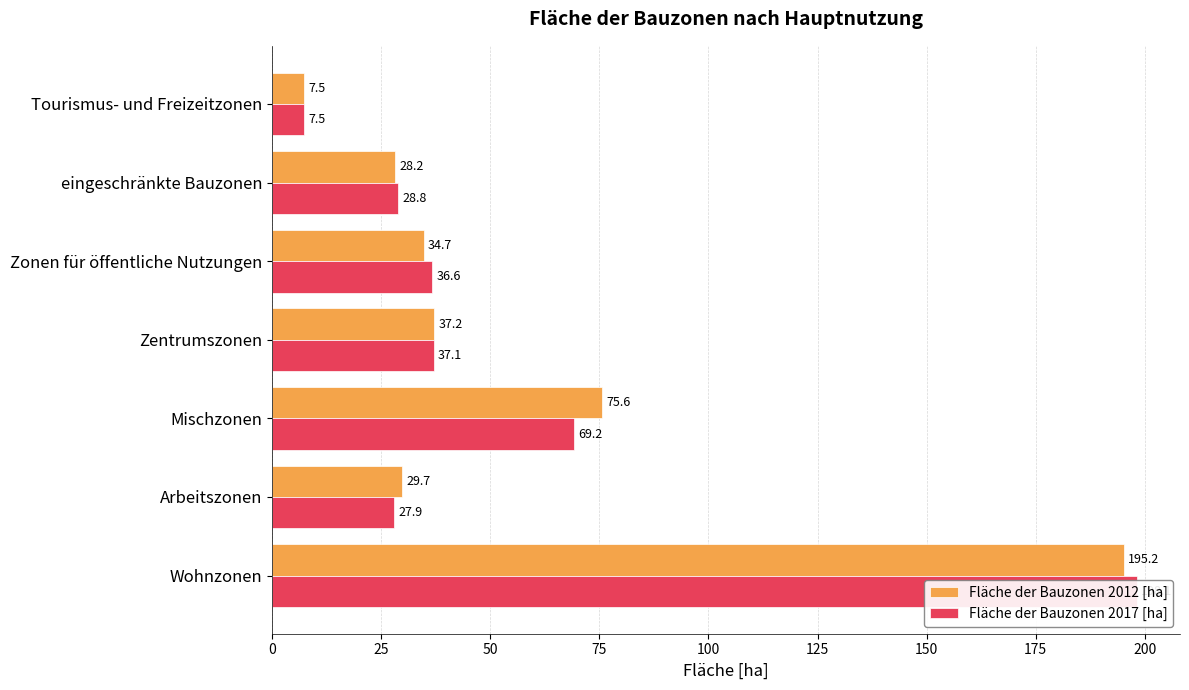

Rank the series at eingeschränkte Bauzonen from highest to lowest value.

Fläche der Bauzonen 2017 [ha], Fläche der Bauzonen 2012 [ha]